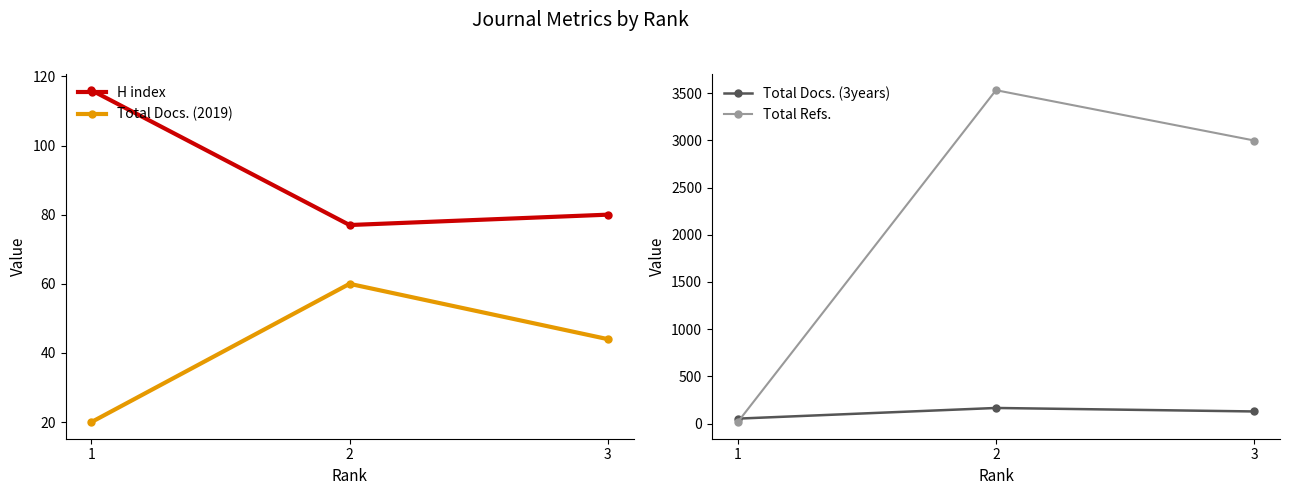

What is the greatest value displayed?

3531